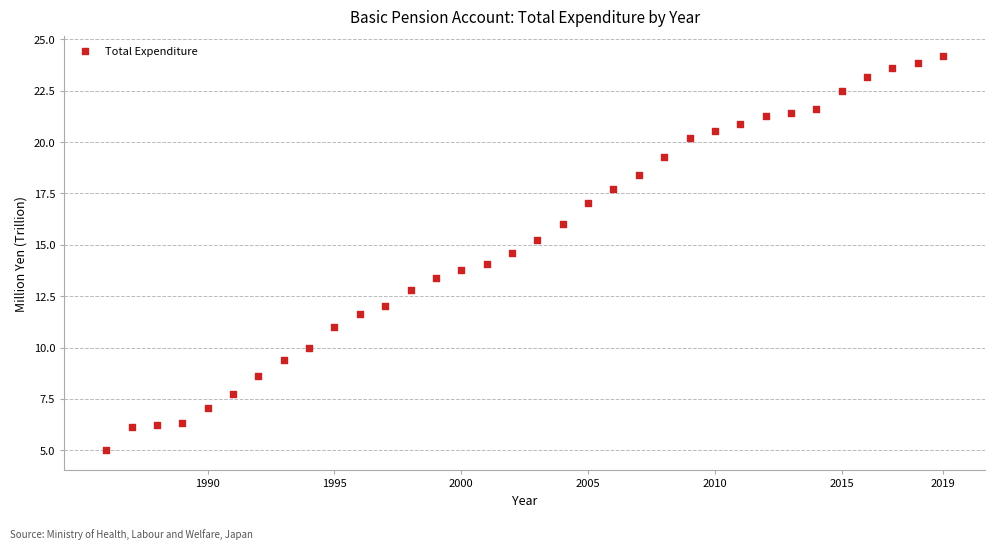

What is the range of X values (max minus min)?

33.0